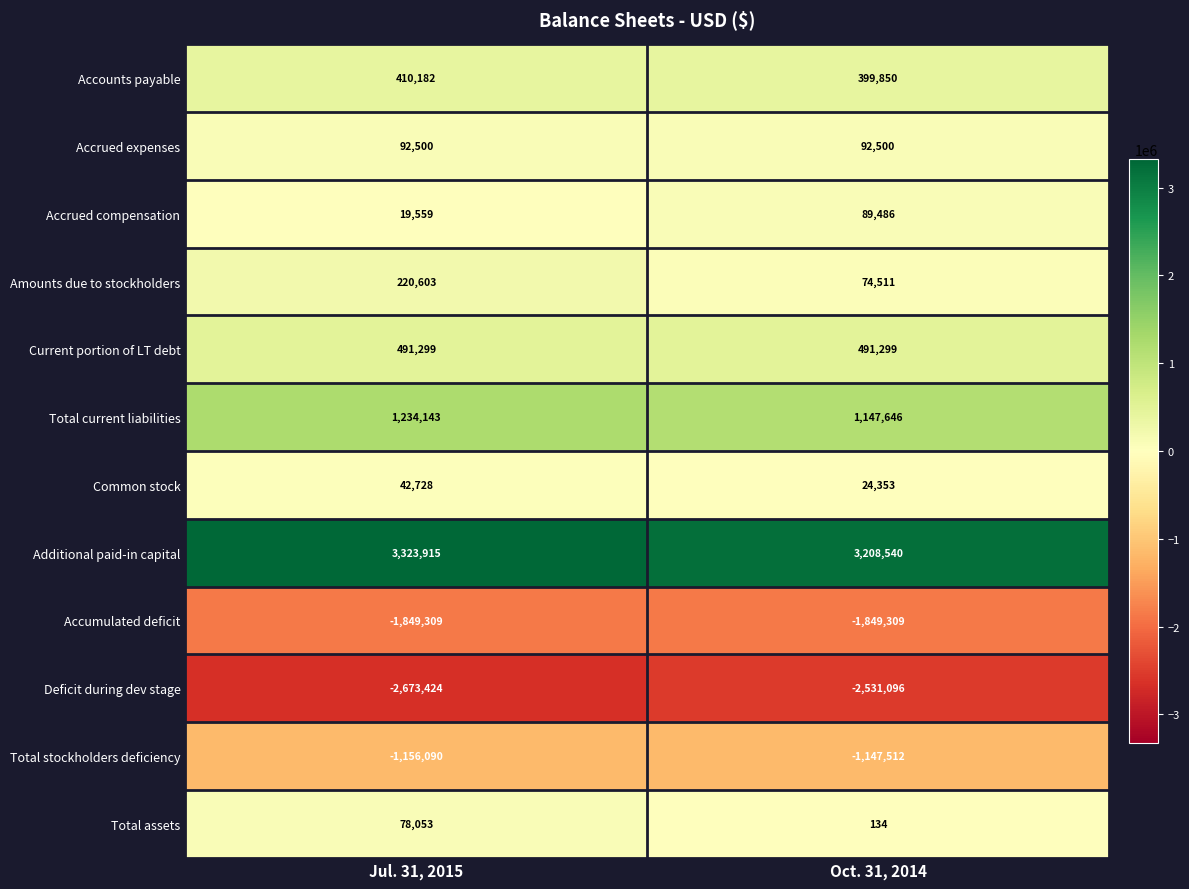

What is the minimum value shown in the chart?

-2673424